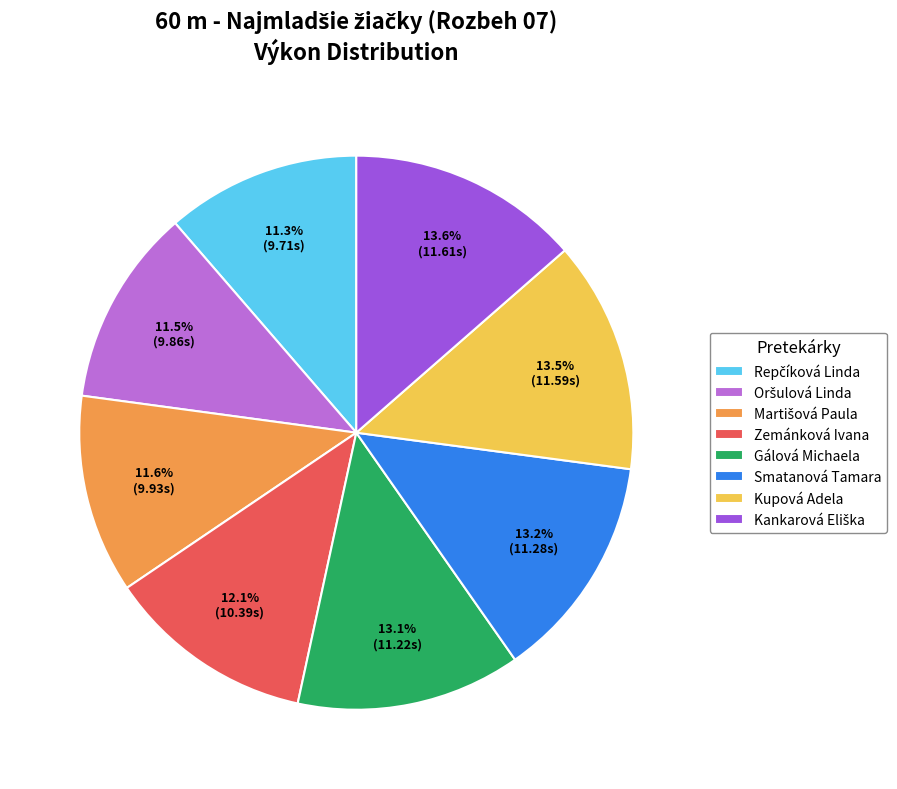

Is the sum of Kupová Adela and Smatanová Tamara greater than half?

No